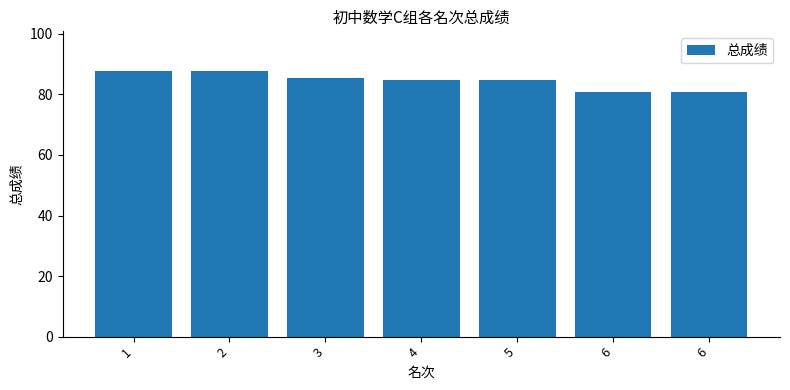

How many bars are there in total?

7